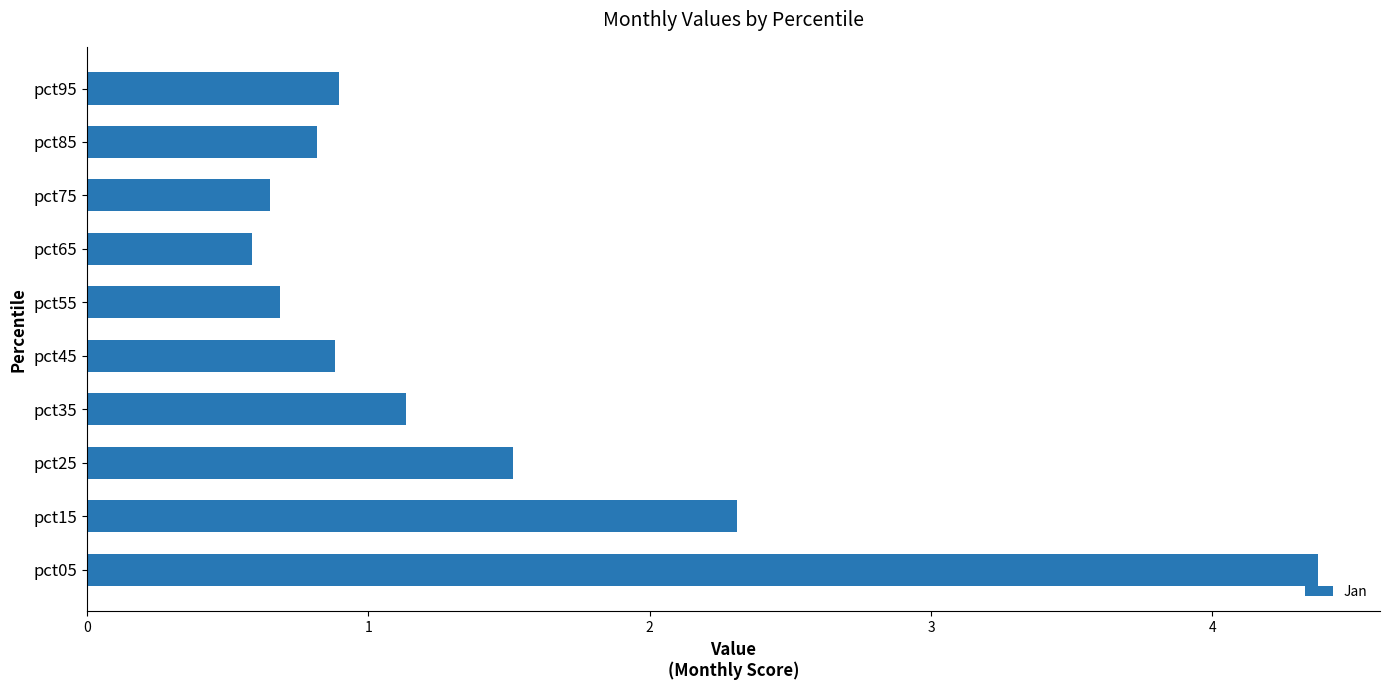

What is the change in value from pct05 to pct55?

-3.7